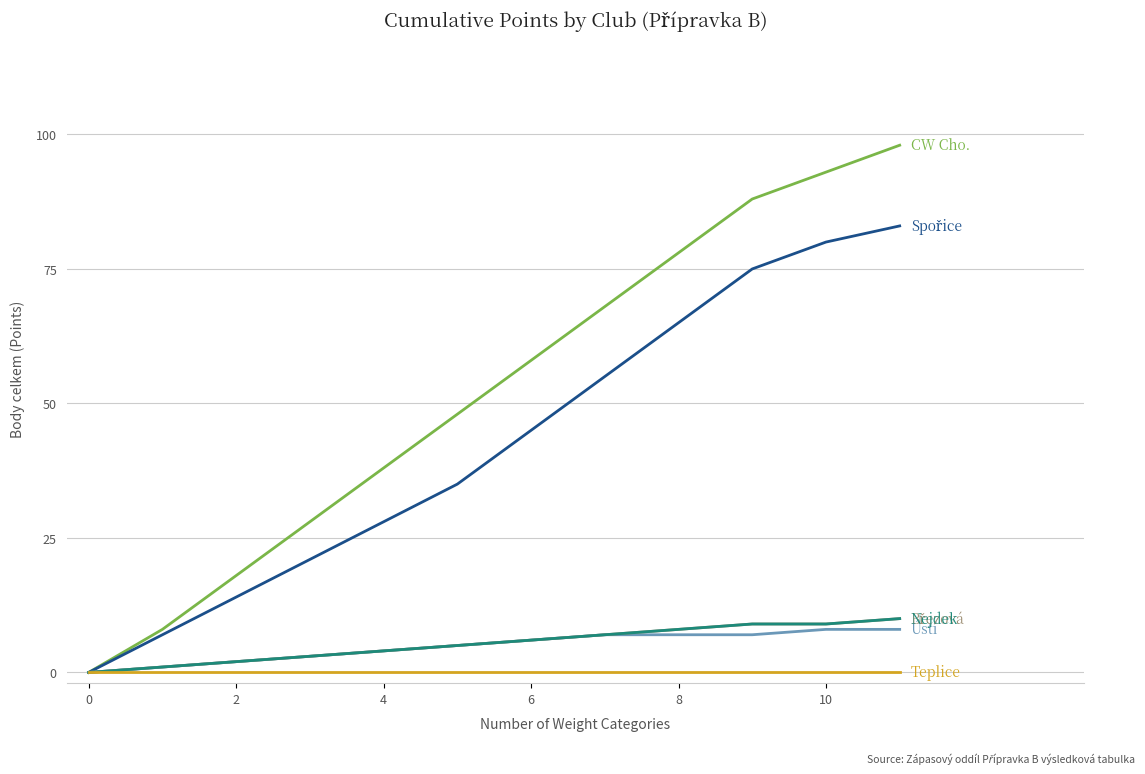

What is the label of the 5th point from the right?

7